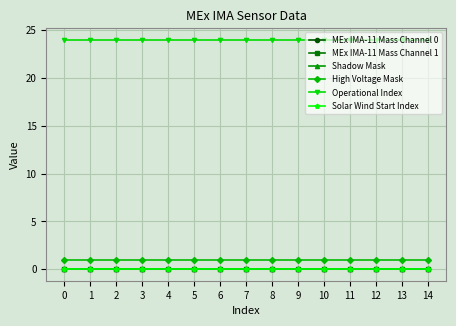

The value of Solar Wind Start Index at 14 is 0. True or false?

True